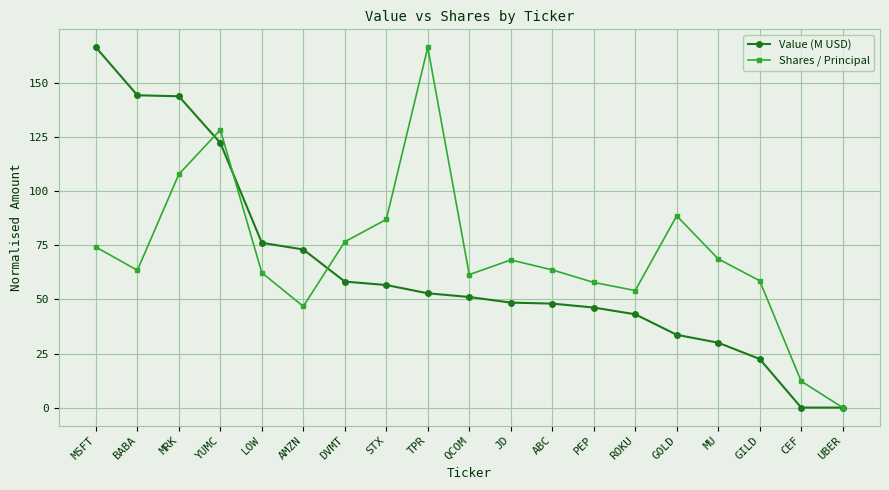

What is the total value across all series at PEP?

104.1